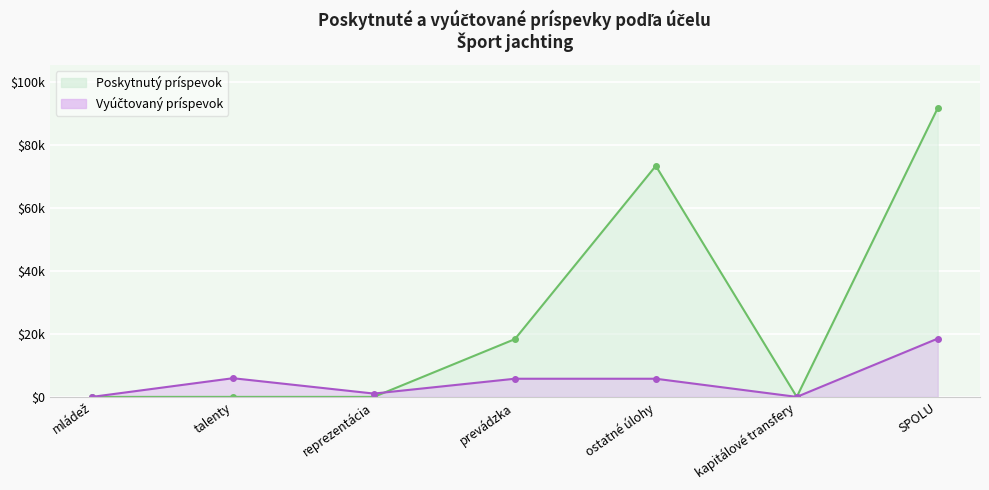

Where is the first local minimum for Vyúčtovaný príspevok?

reprezentácia